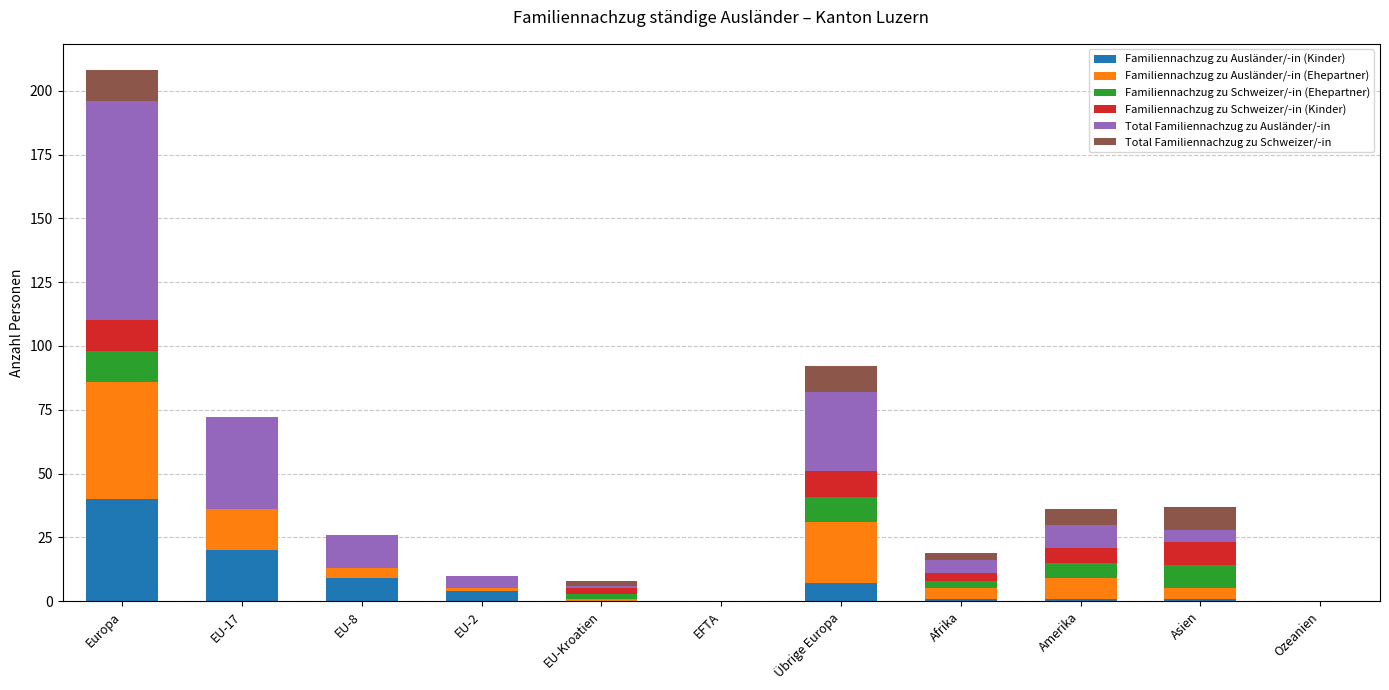

At which category is the sum across all series the highest?

Europa